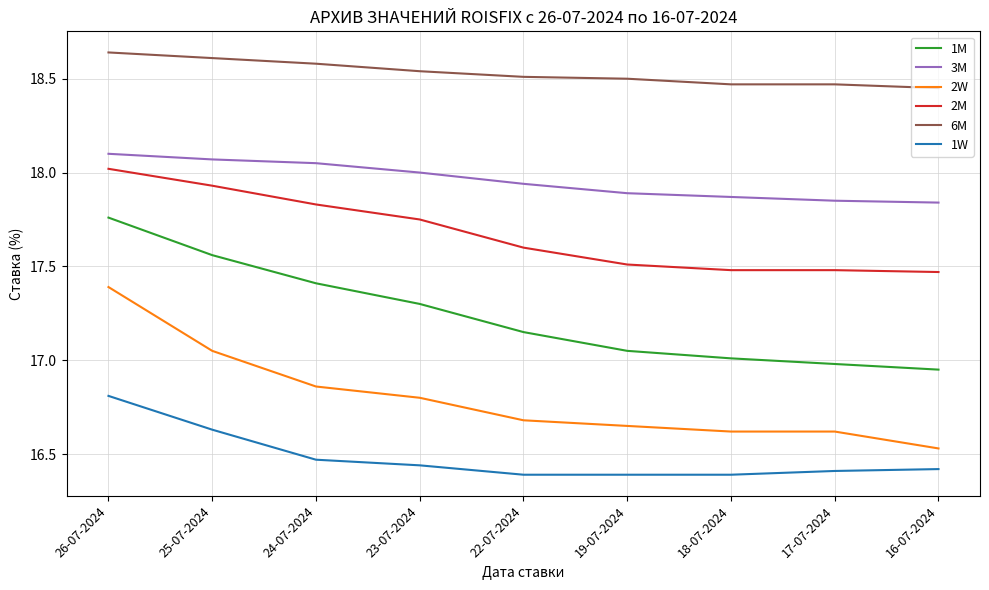

The 1W series shows 25.0 at 23-07-2024. True or false?

False